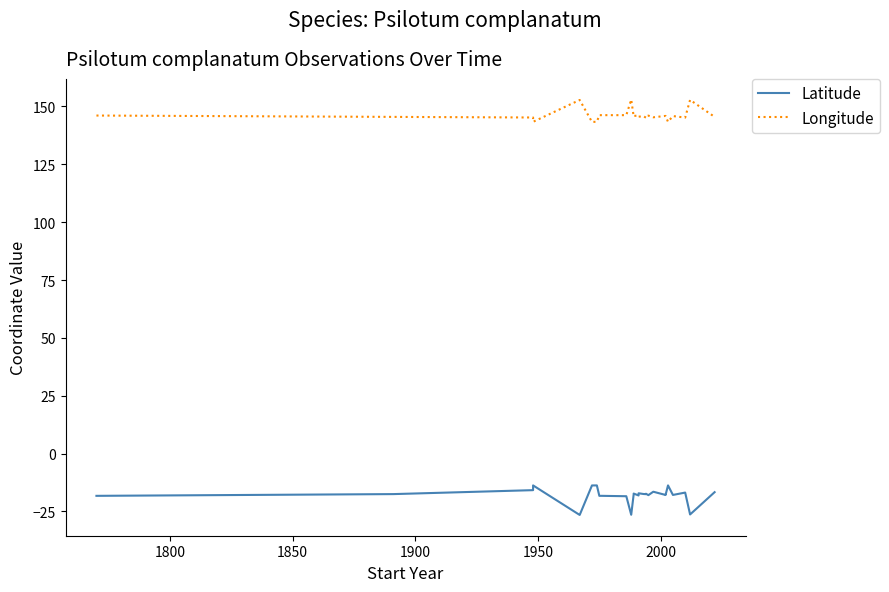

Reading left to right, list all the values displayed in this chart.

Latitude: -18.2	-17.5	-15.8	-13.7	-26.5	-13.8	-13.7	-18.2	-18.2	-18.4	-26.4	-17.7	-17.3	-18.1	-17.1	-17.5	-17.5	-17.3	-17.9	-16.5	-17.9	-17.9	-13.7	-13.7	-17.9	-16.8	-26.3	-16.7
Longitude: 146.1	145.5	145.2	143.4	152.8	143.3	143.4	146.3	146.3	146.3	153.0	145.7	145.9	146.1	145.6	145.8	145.2	145.9	146.0	145.3	145.9	145.9	143.4	143.4	145.9	145.2	152.8	145.5